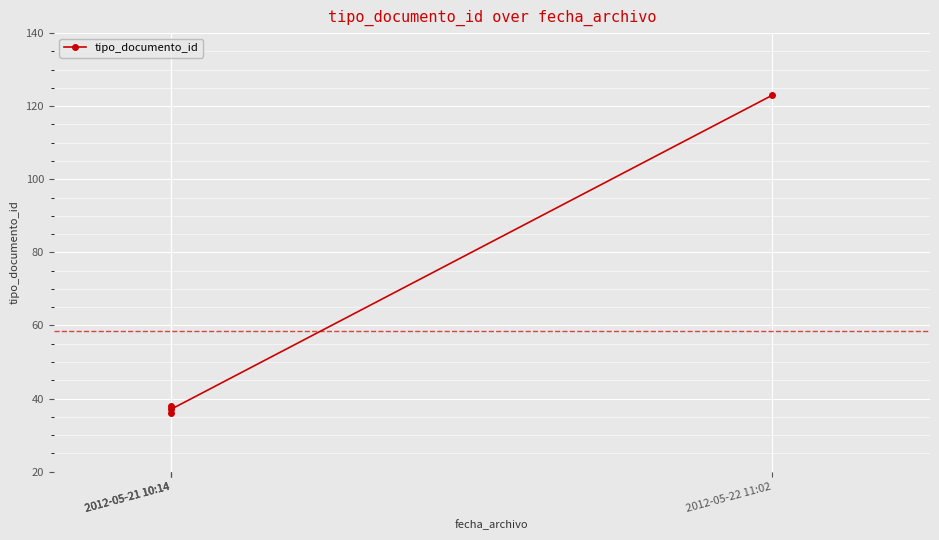

How many data points are less than 38?

2